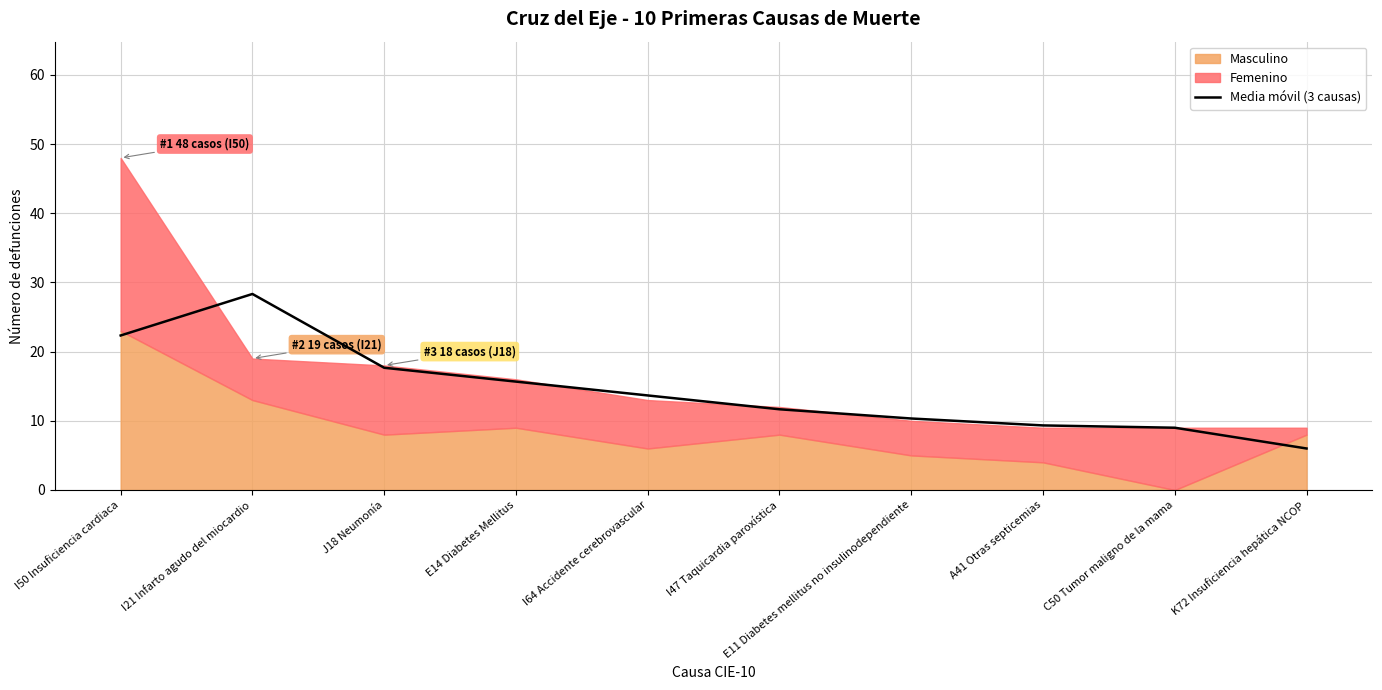

Where is the first local maximum?

I21 Infarto agudo del miocardio